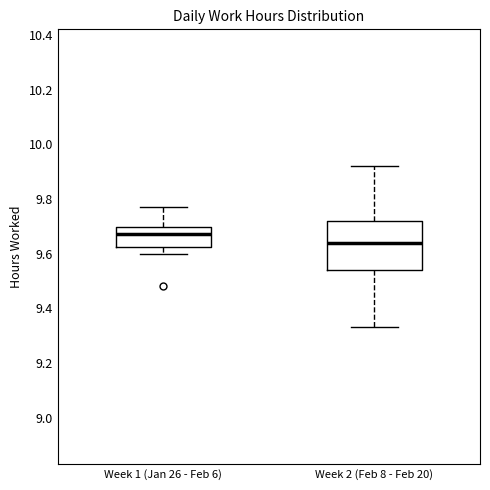

Reading left to right, read every box against the y-axis: the position of its median line, the range the box covers, and the ends of its whiskers. The values are not printed on the chart, so give them approximately, as read against the axis.

Week 1 (Jan 26 - Feb 6): median 9.68, box 9.62 to 9.70, whiskers 9.60 to 9.78
Week 2 (Feb 8 - Feb 20): median 9.64, box 9.54 to 9.72, whiskers 9.34 to 9.92